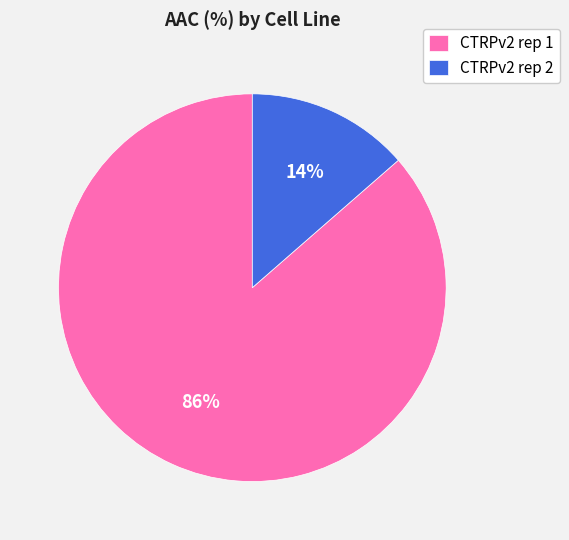

Which has a higher value, CTRPv2 rep 2 or CTRPv2 rep 1?

CTRPv2 rep 1